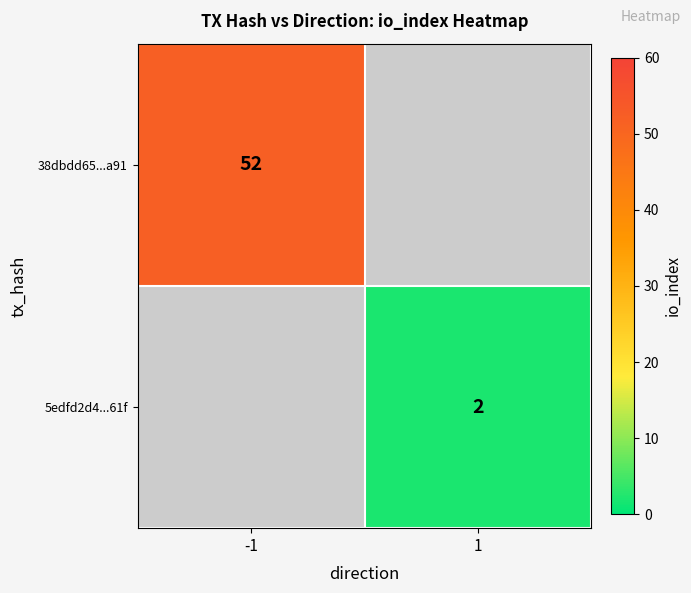

Is it true that 5edfd2d4...61f equals 1 at 1?

False